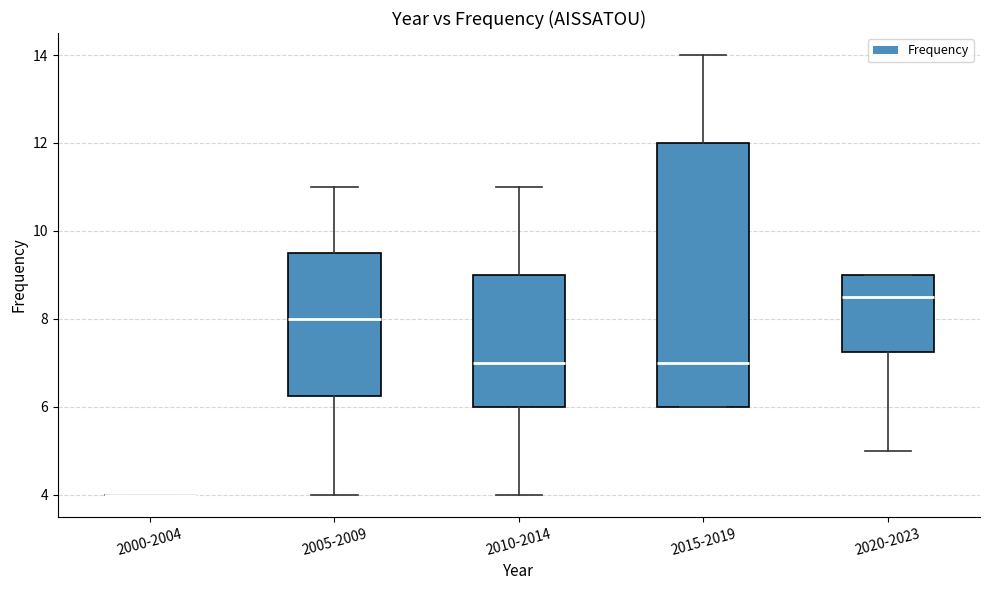

Where is the upper edge of the box for 2020-2023 on the y-axis? The values are not printed on the chart, so give them approximately, as read against the axis.

9.0